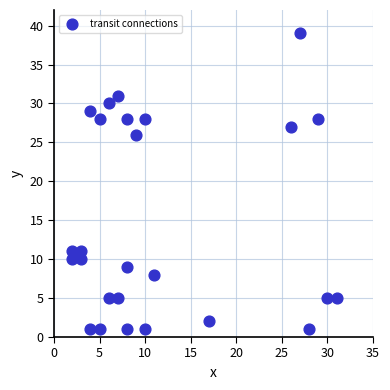

What Y value in the scatter plot is closest to 20?

26